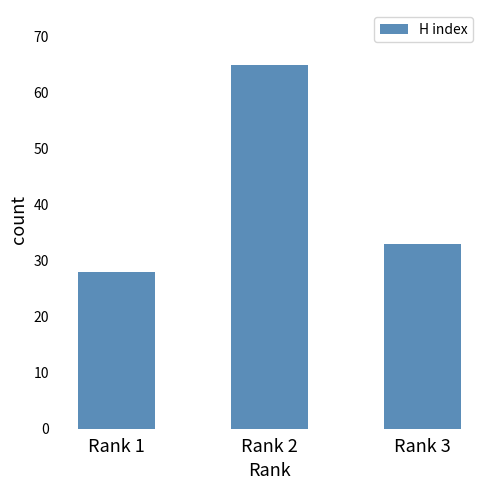

What is the value of the 1st bar from the left?

28